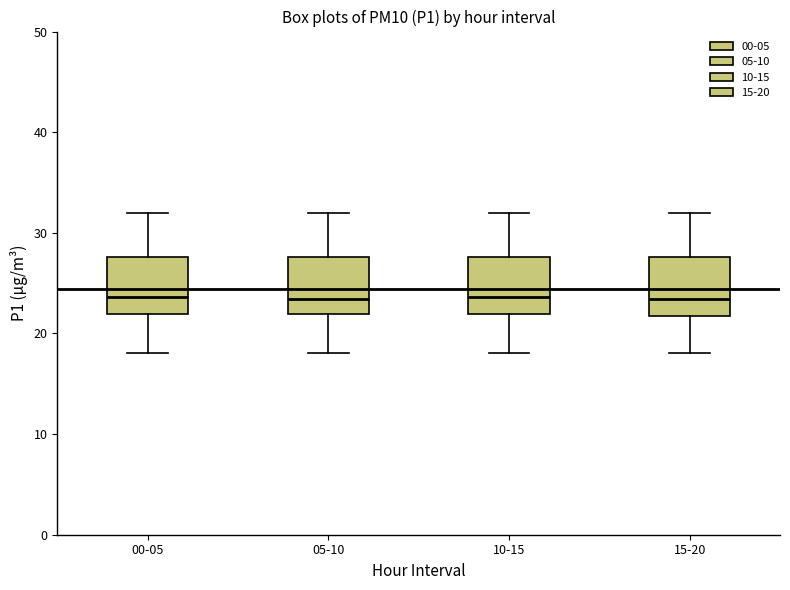

Reading left to right, transcribe this box plot: for each box, give where its median line is, the range the box spans, and where its two whiskers end, as read against the y-axis. The values are not printed on the chart, so give them approximately, as read against the axis.

00-05: median 24, box 22 to 28, whiskers 18 to 32
05-10: median 23, box 22 to 28, whiskers 18 to 32
10-15: median 24, box 22 to 28, whiskers 18 to 32
15-20: median 23, box 22 to 28, whiskers 18 to 32